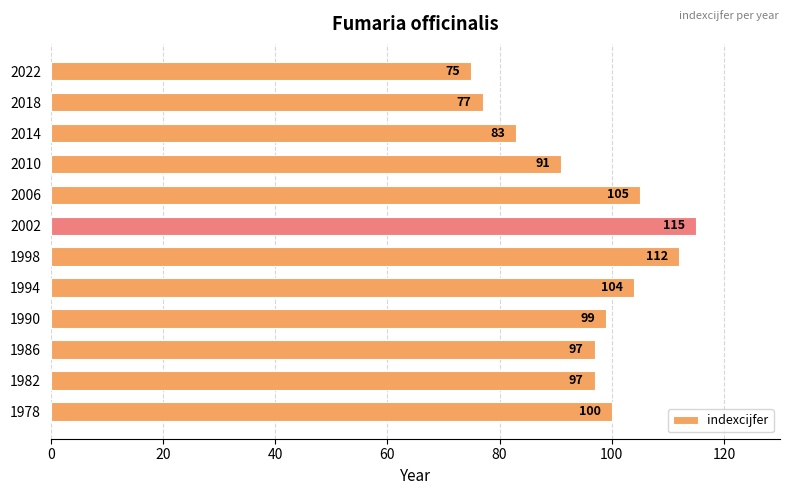

What is the average value?

96